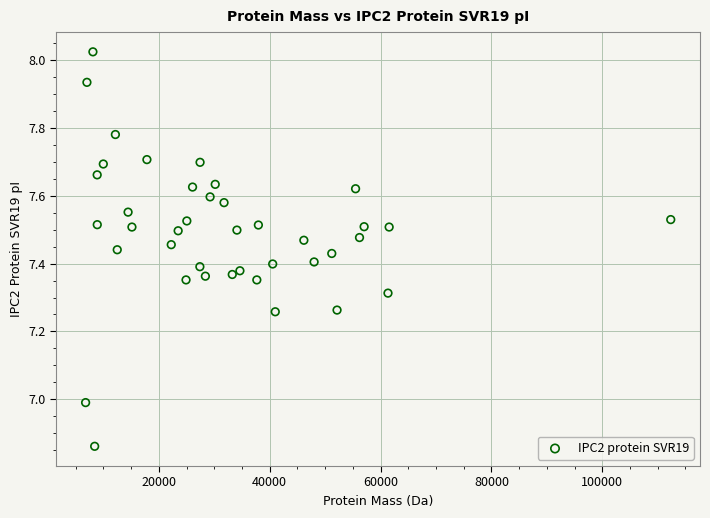

What is the range of X values (max minus min)?

105568.7